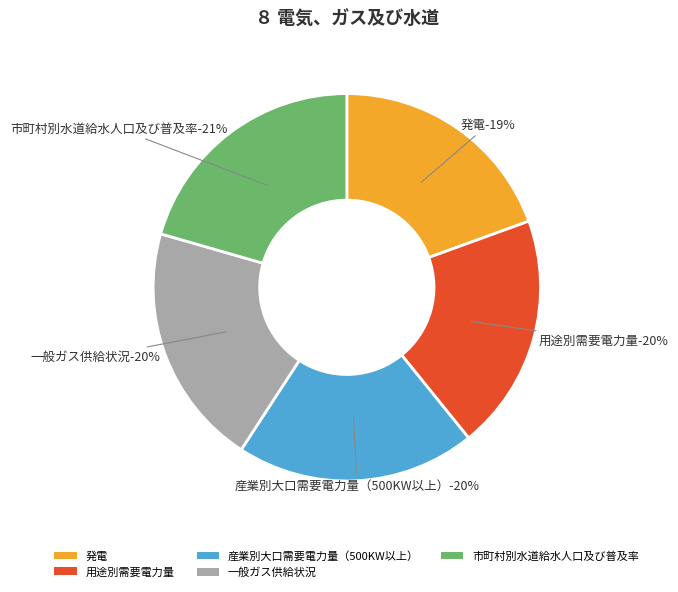

Rank the categories by value from highest to lowest.

市町村別水道給水人口及び普及率, 一般ガス供給状況, 産業別大口需要電力量（500KW以上）, 用途別需要電力量, 発電